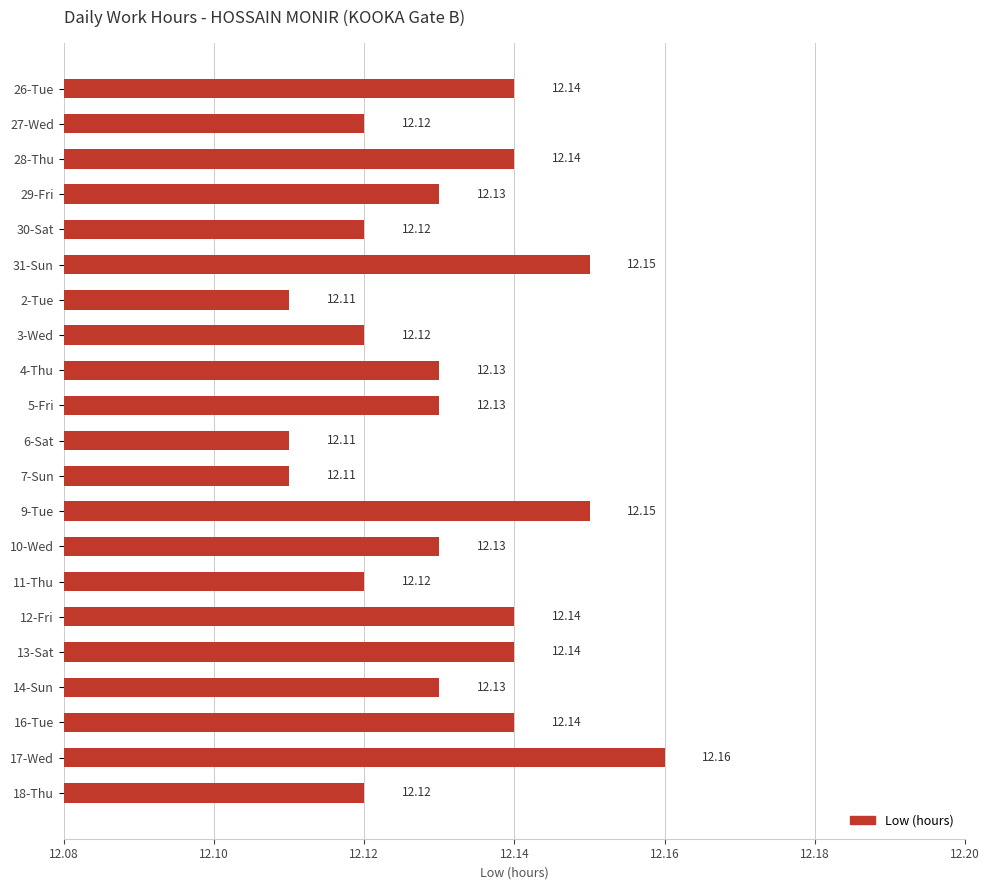

Are the bars horizontal?

Yes